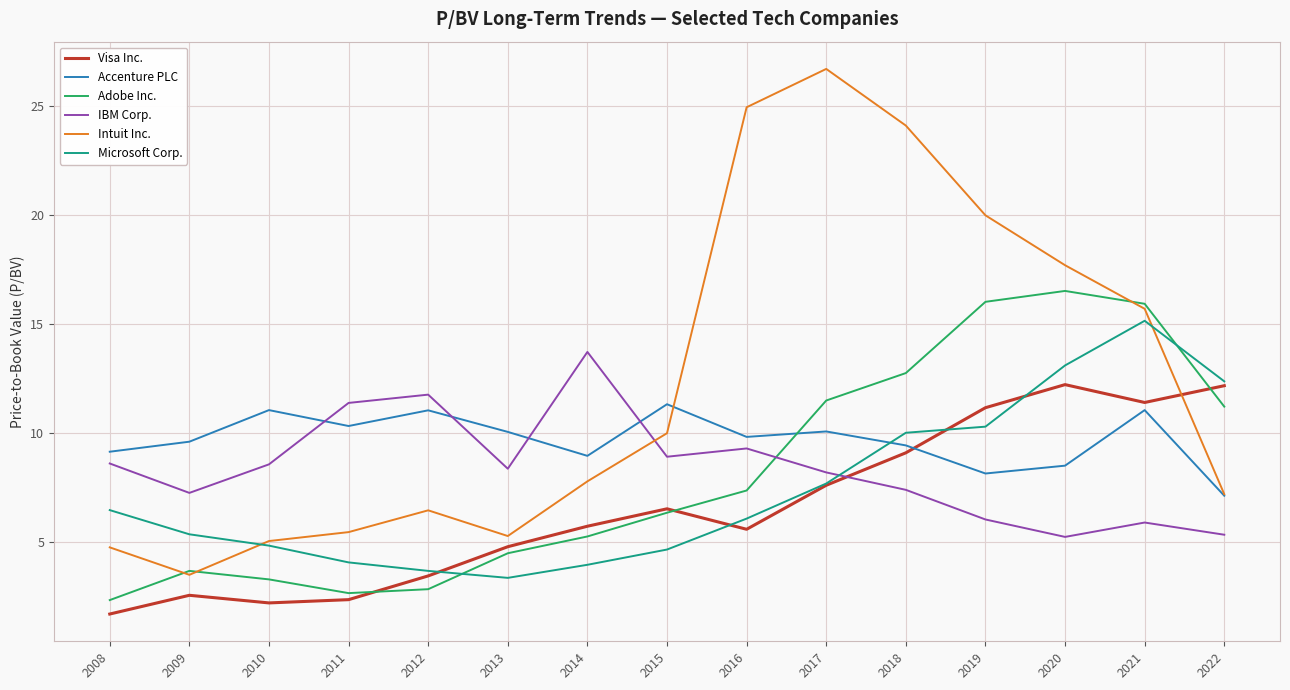

What is the difference between the highest and lowest values at 2011?

9.0